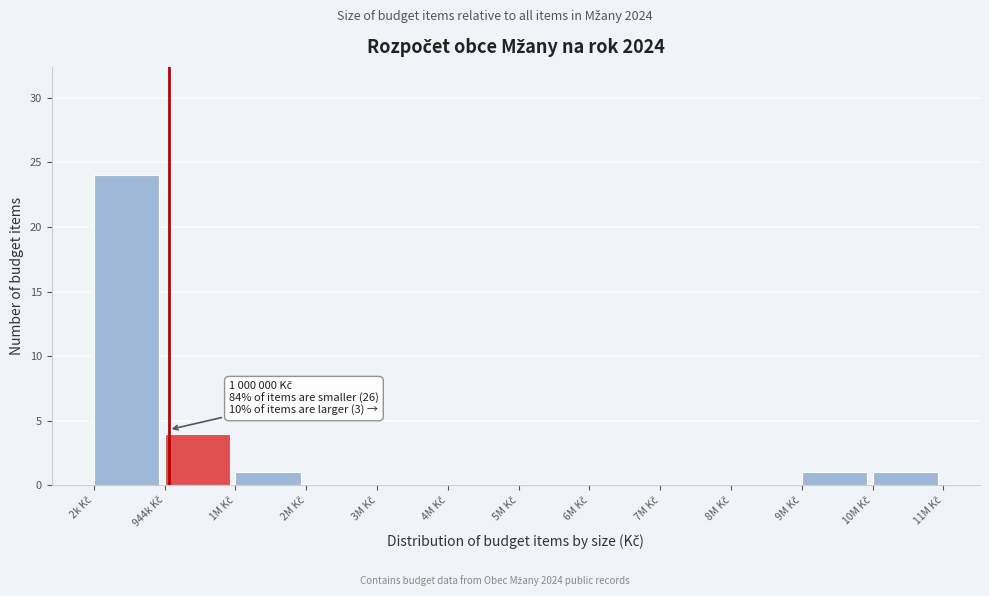

What is the maximum value shown in the chart?

24